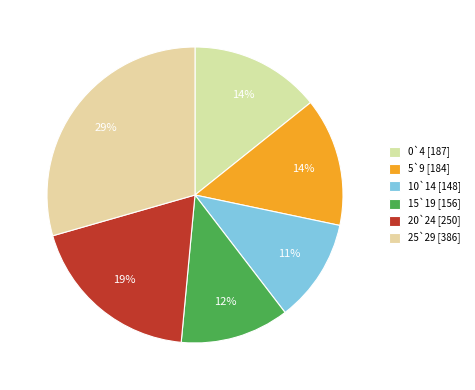

What is the ratio of the value at 20`24 to the value at 5`9?

1.4